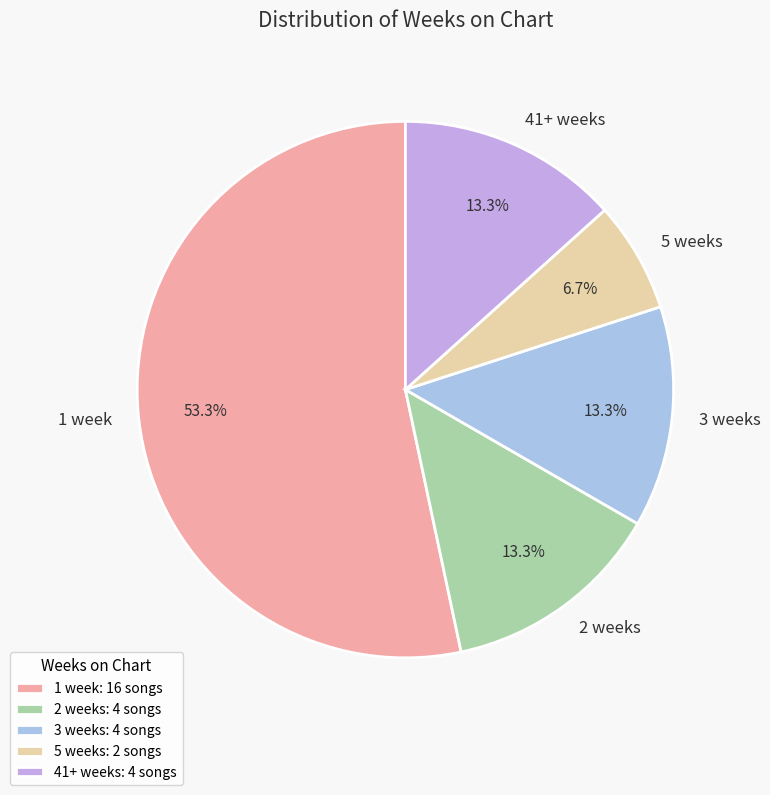

Does 2 weeks represent more than half of the total?

No